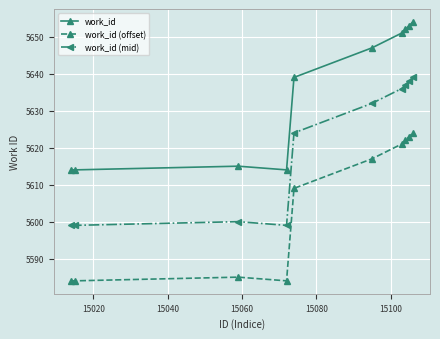

What is the difference between the maximum and minimum values in the work_id series?

40